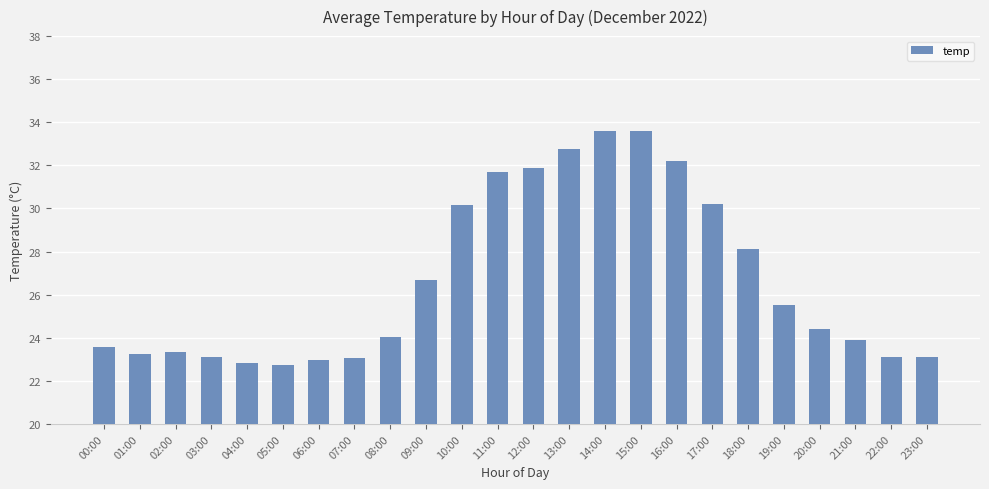

What is the sum of all values?

639.8